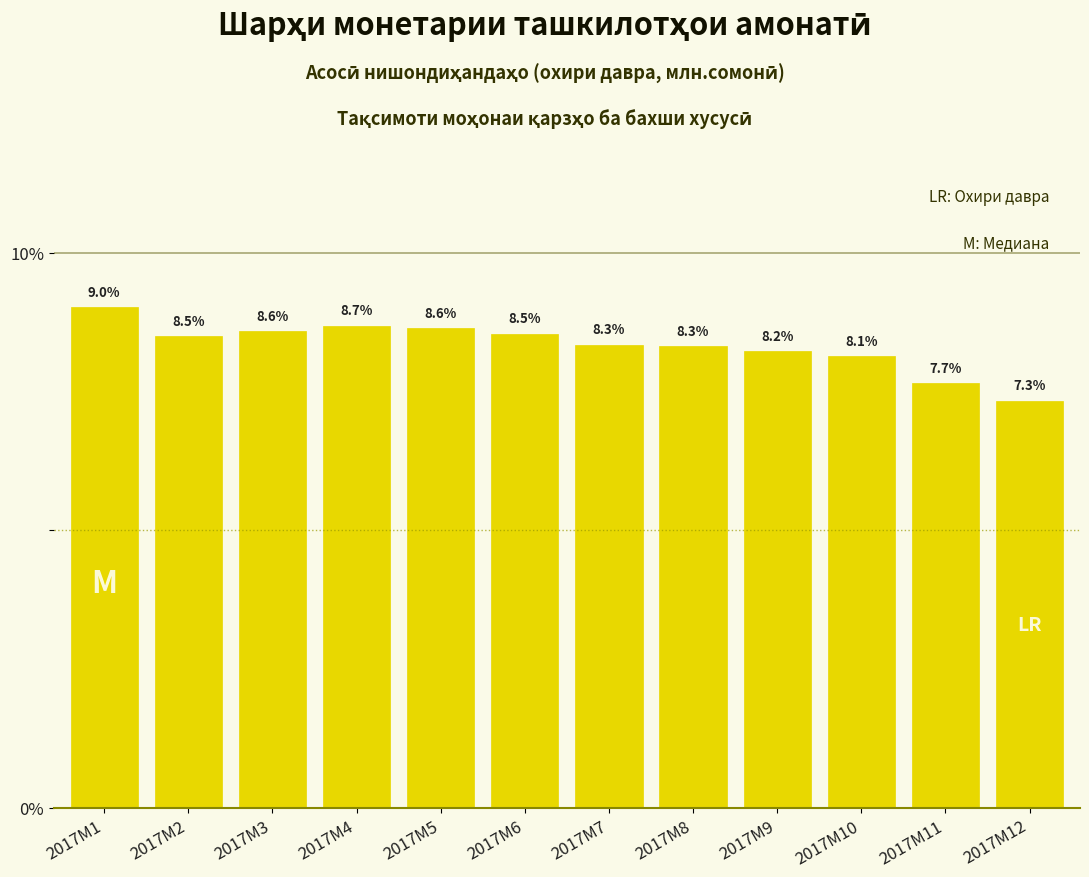

Reading left to right, transcribe all the data shown in this chart.

9.0	8.5	8.6	8.7	8.6	8.5	8.3	8.3	8.2	8.1	7.7	7.3